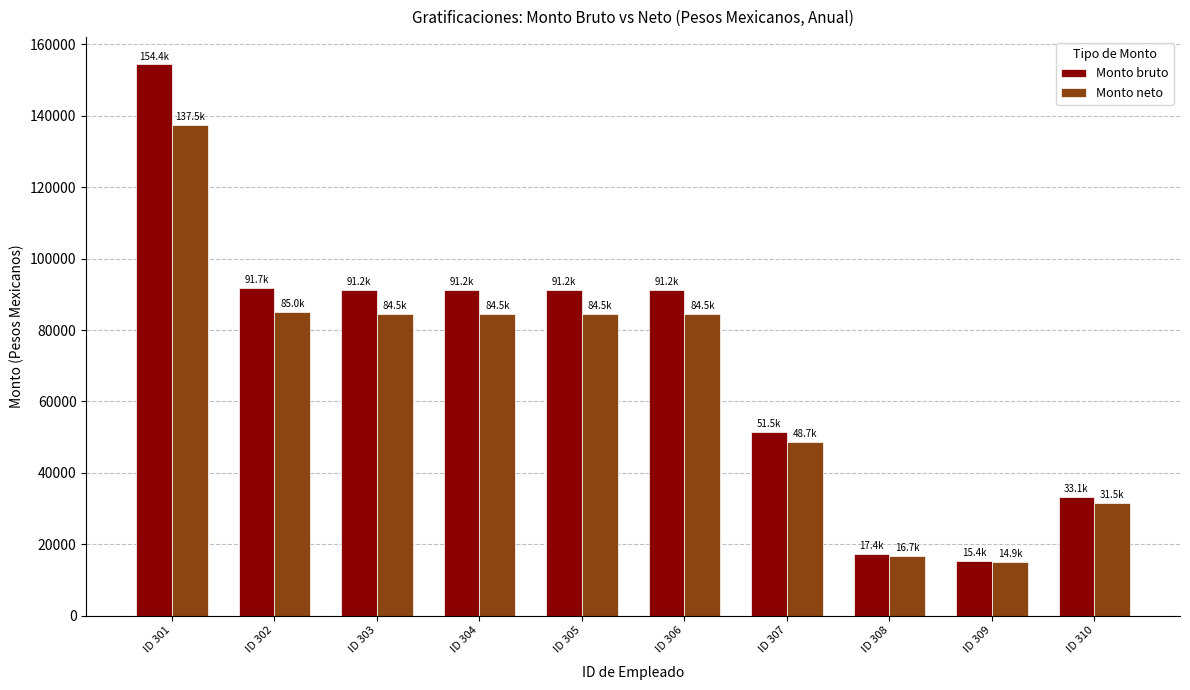

What is the average value of the Monto bruto series?

72851.2